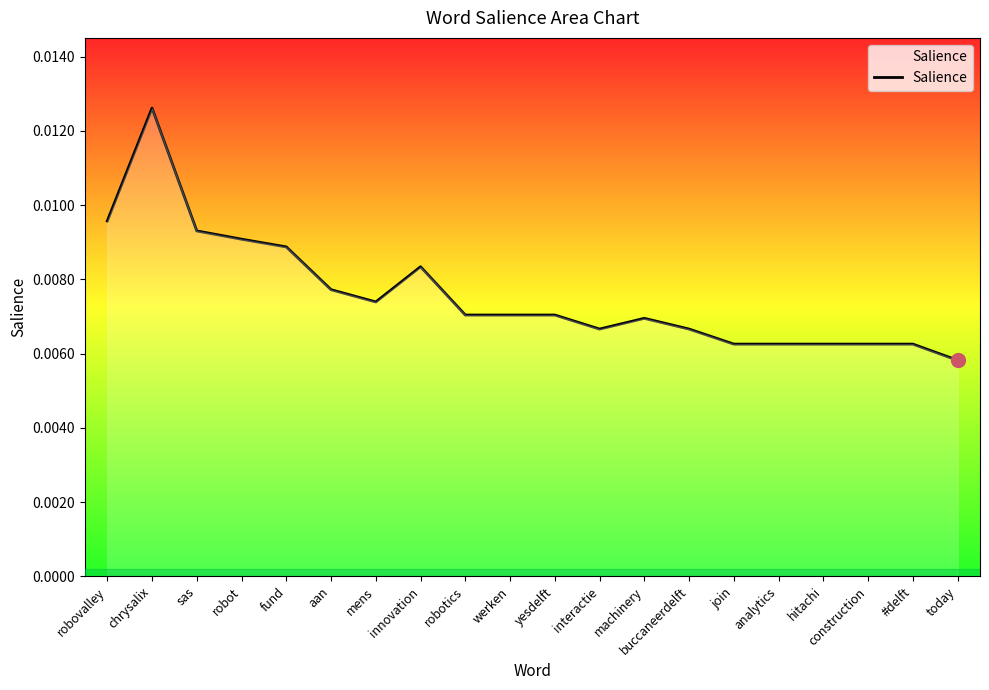

At which category does the data reach its first local valley?

mens